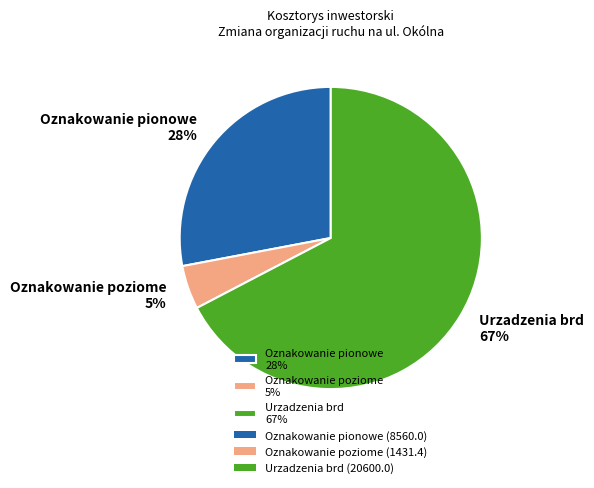

Which slice is the largest?

Urzadzenia brd